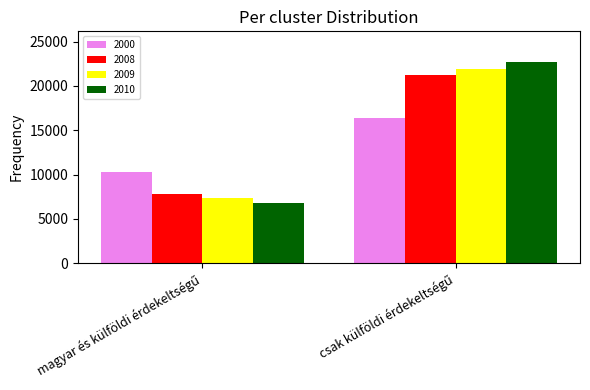

Which series has the widest spread of values?

2010